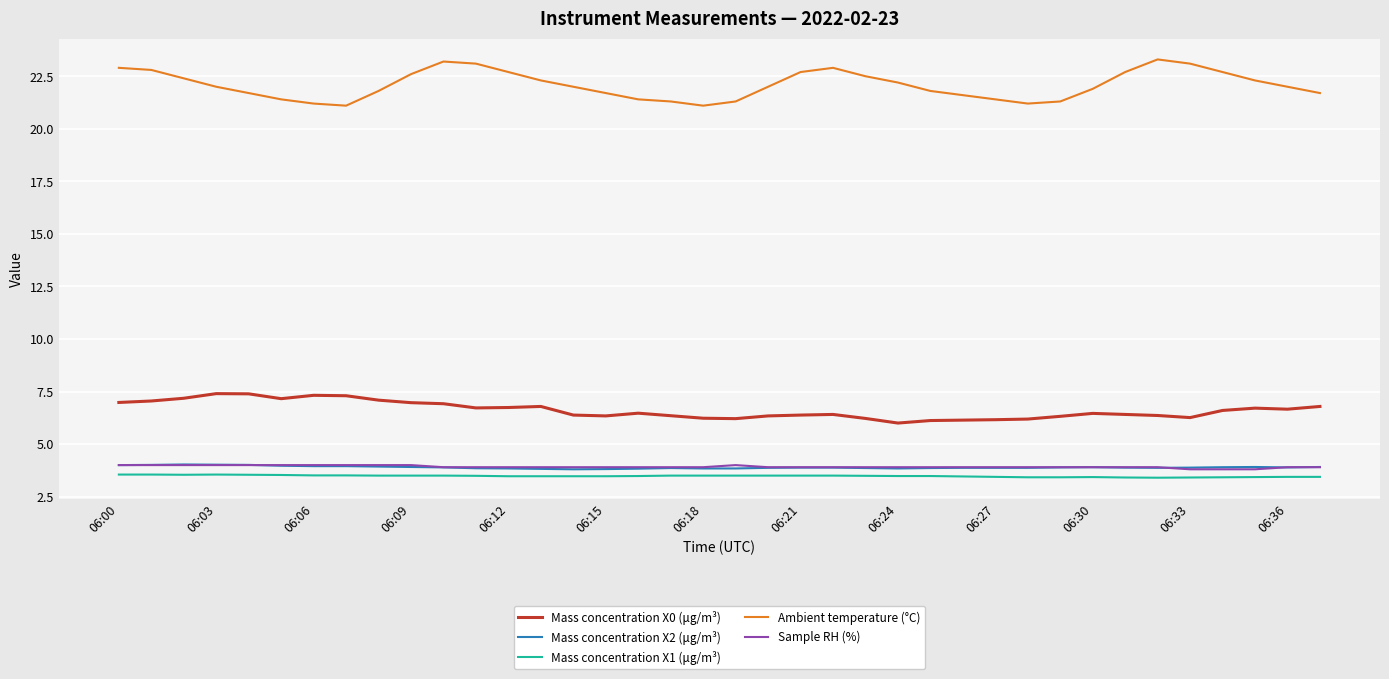

What are all the series names shown in the legend?

Mass concentration X0 (μg/m³), Mass concentration X2 (μg/m³), Mass concentration X1 (μg/m³), Ambient temperature (°C), Sample RH (%)